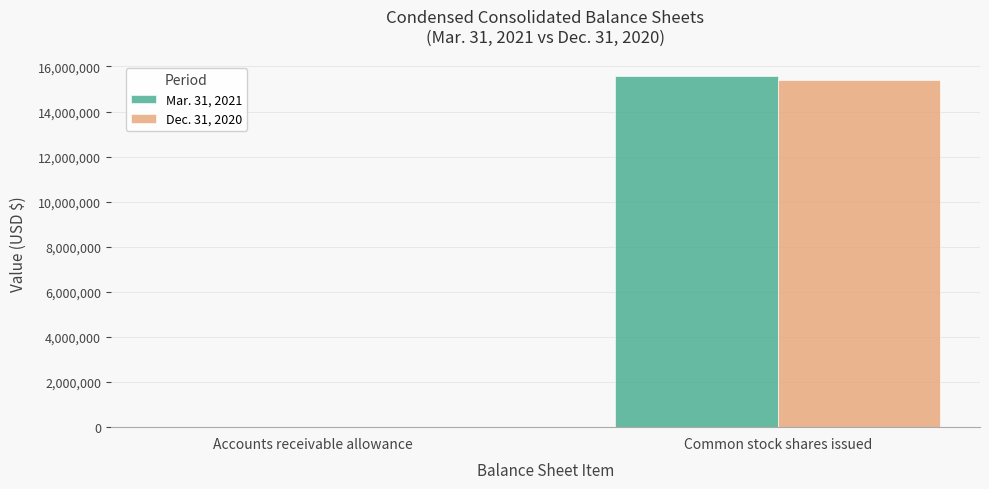

What is the greatest value displayed?

15582835